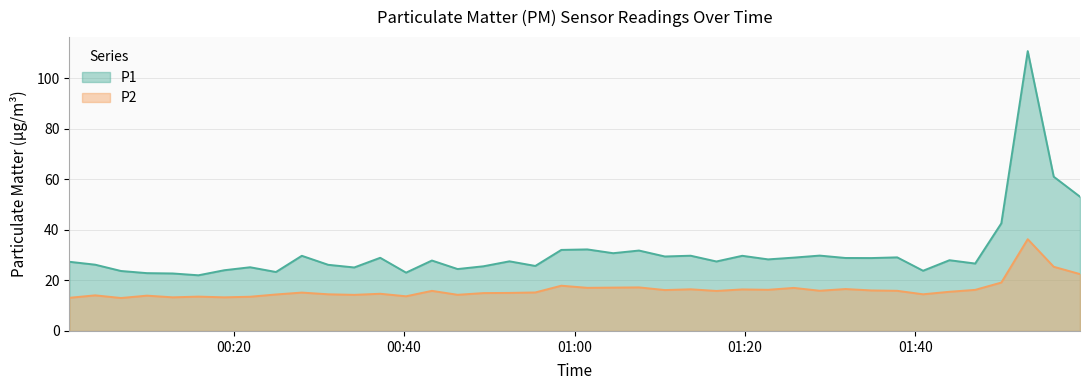

Which series changed the most between 2023-03-08T00:21:56 and 2023-03-08T01:22:43?

P1